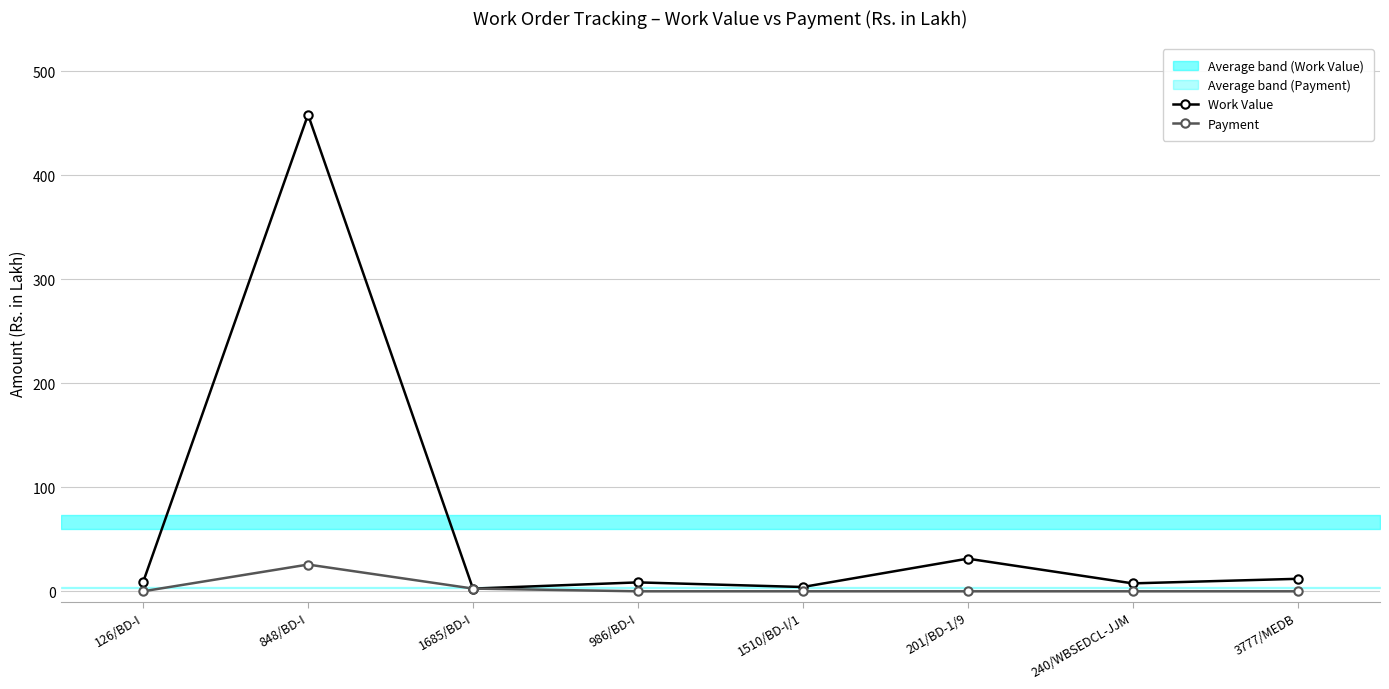

How many positive values does the Payment series have?

2